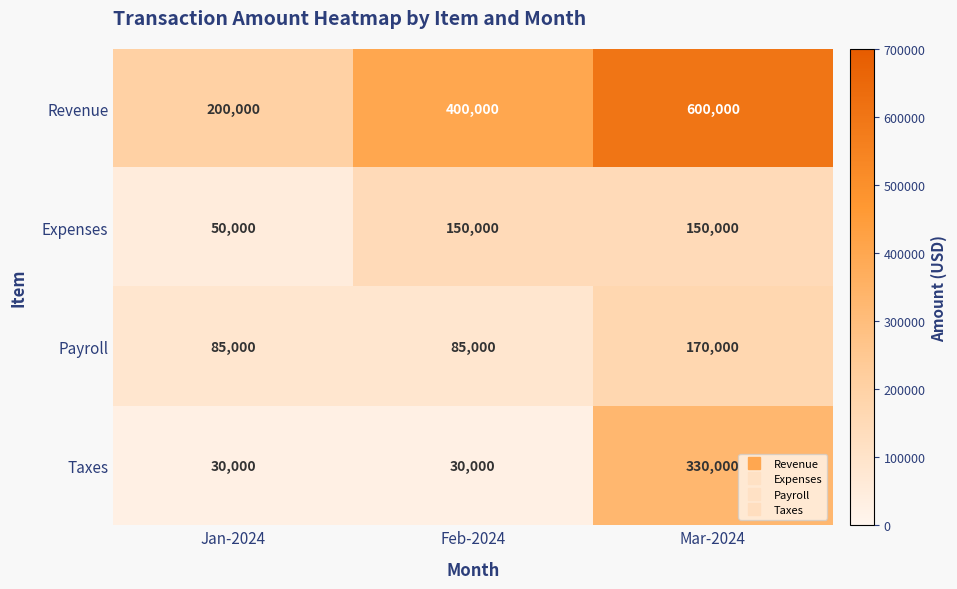

List the series in order of their peak value, lowest first.

Expenses, Payroll, Taxes, Revenue